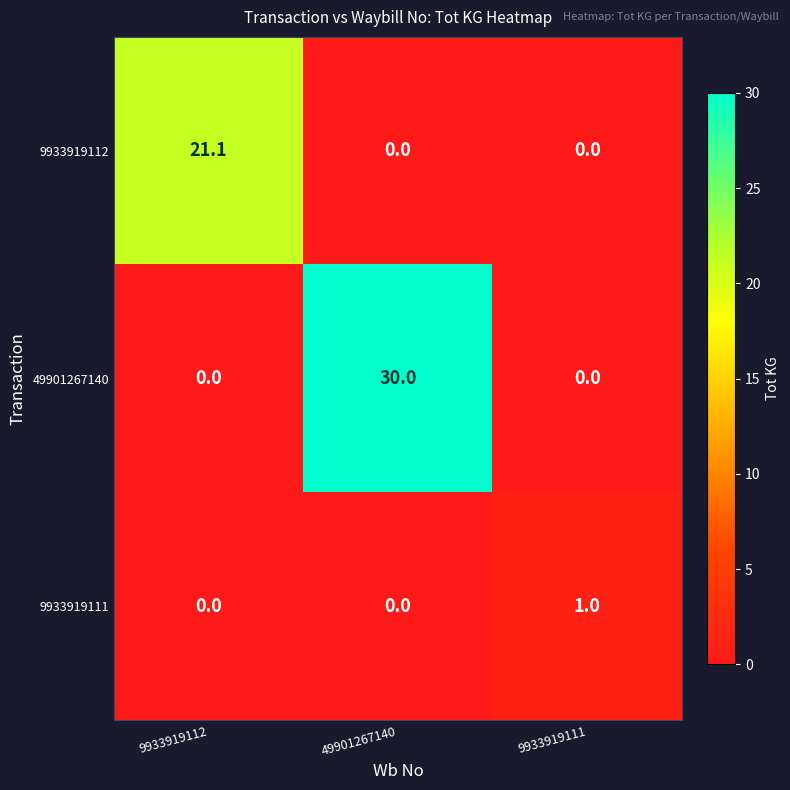

Reading right to left, what are all the values shown in this chart?

9933919112: 0.0	0.0	21.1
49901267140: 0.0	30.0	0.0
9933919111: 1.0	0.0	0.0